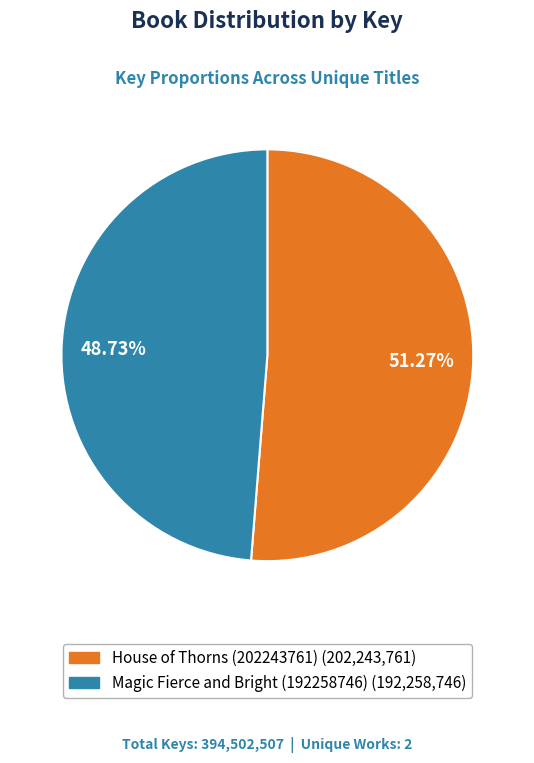

Approximately how many times larger is the value at Magic Fierce and Bright (192258746) compared to House of Thorns (202243761)?

1.0